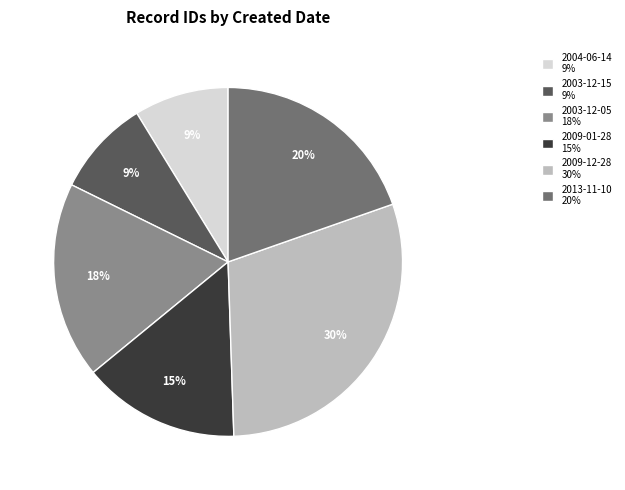

Do 2003-12-15 9% and 2003-12-05 18% together represent more than half of the pie?

No